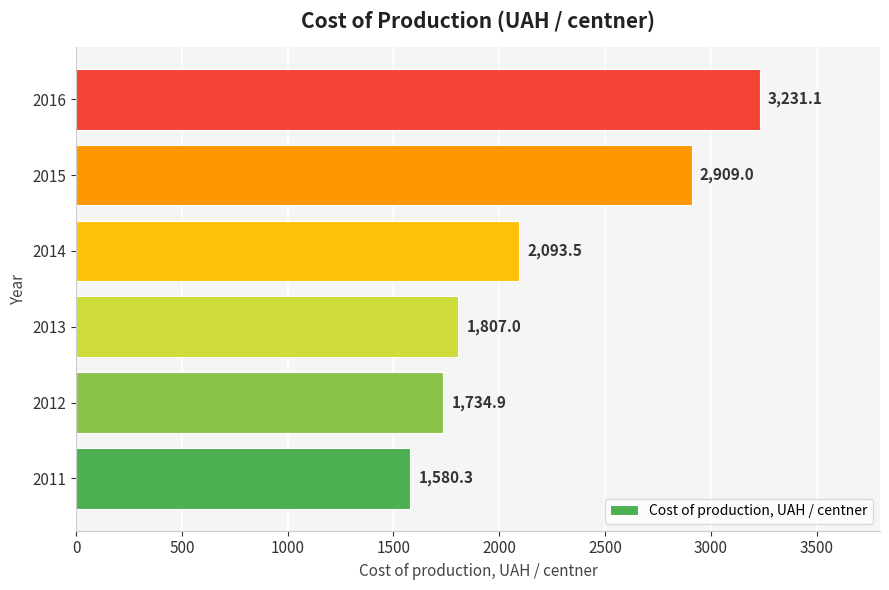

What is the smallest value displayed?

1580.3